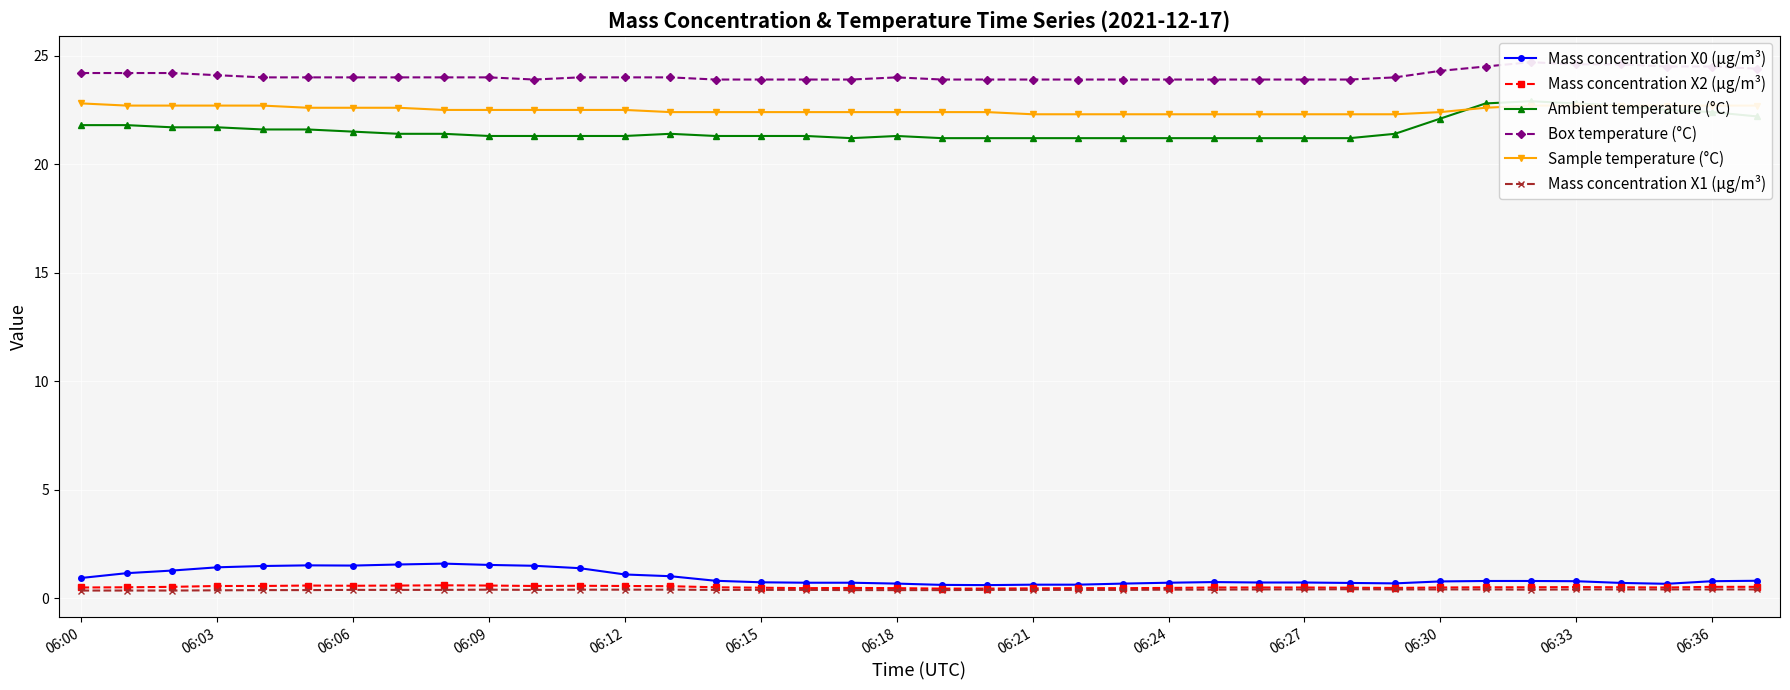

Which series has the widest spread of values?

Ambient temperature (°C)